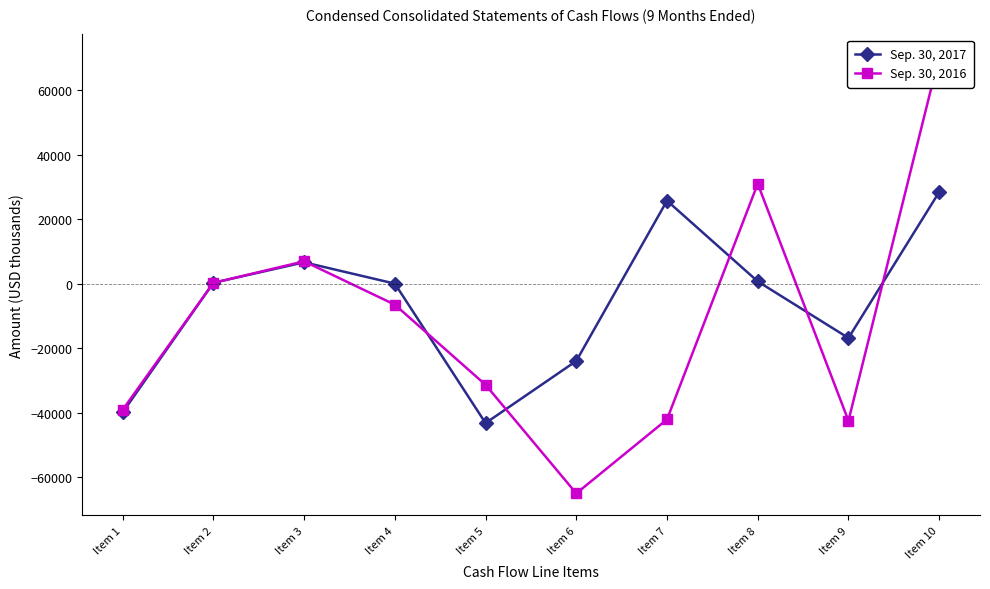

What is the total value across all series at Item 2?

484